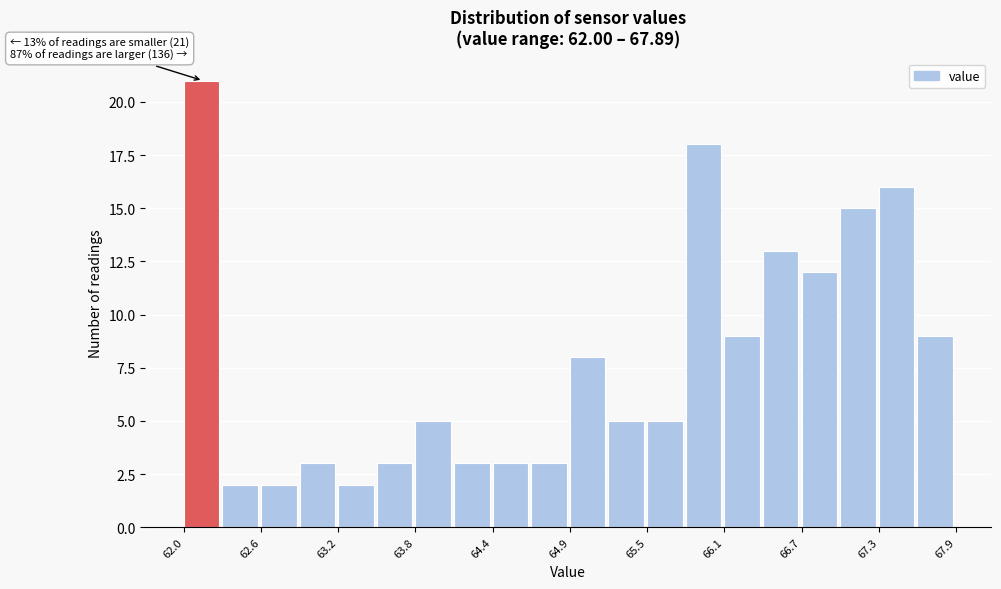

Read against the x-axis, roughly where is the centre of the tallest bar?

62.1